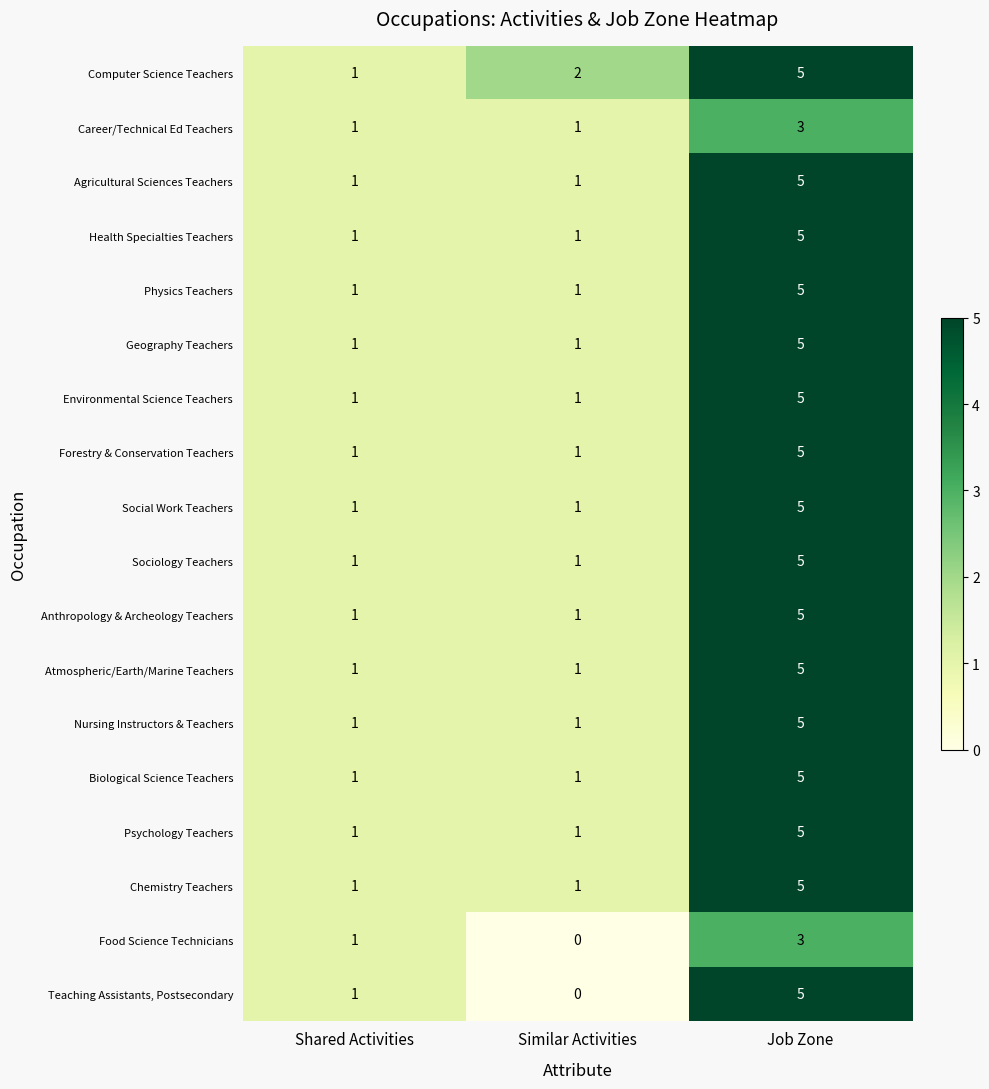

What is the sum of the Health Specialties Teachers values at Job Zone and Shared Activities?

6